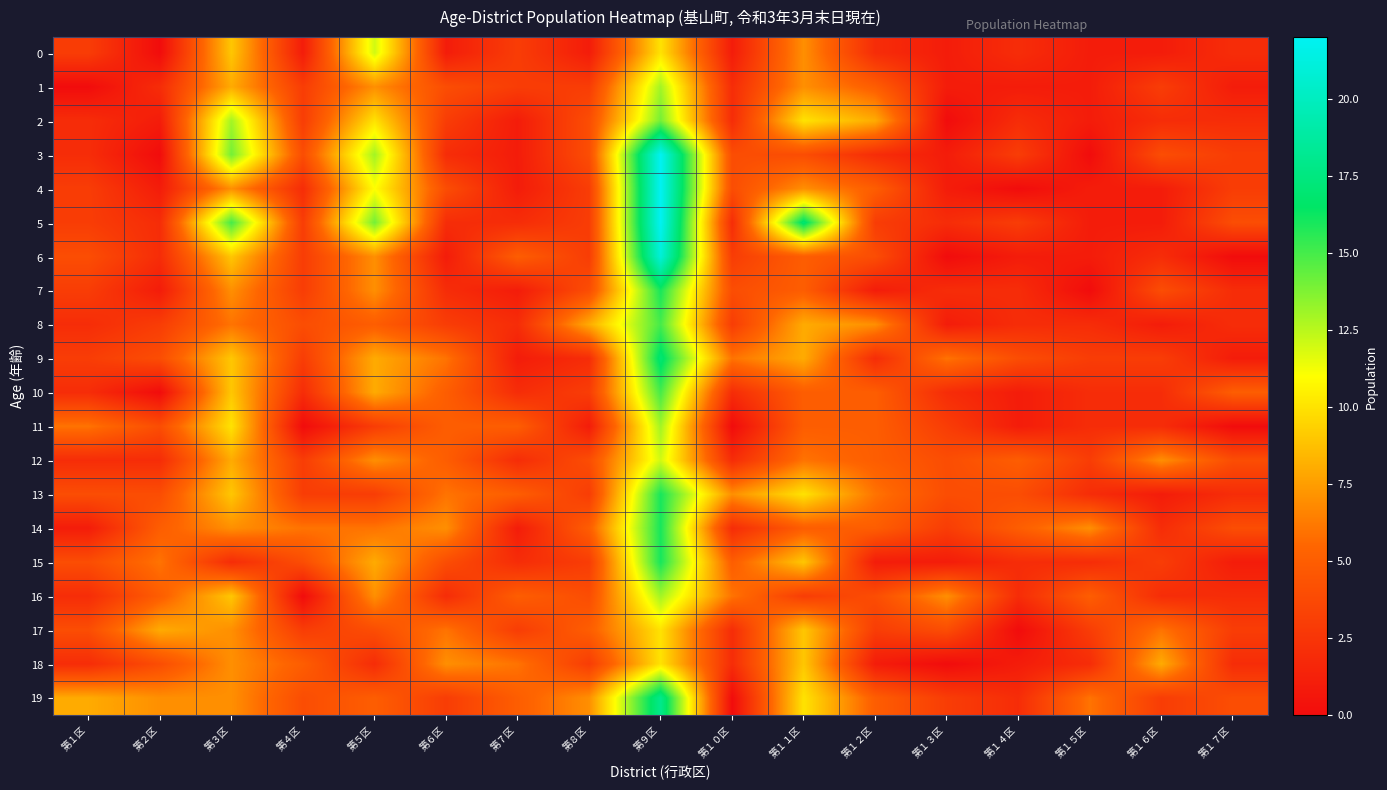

At which category does the chart reach its minimum across all series?

第２区